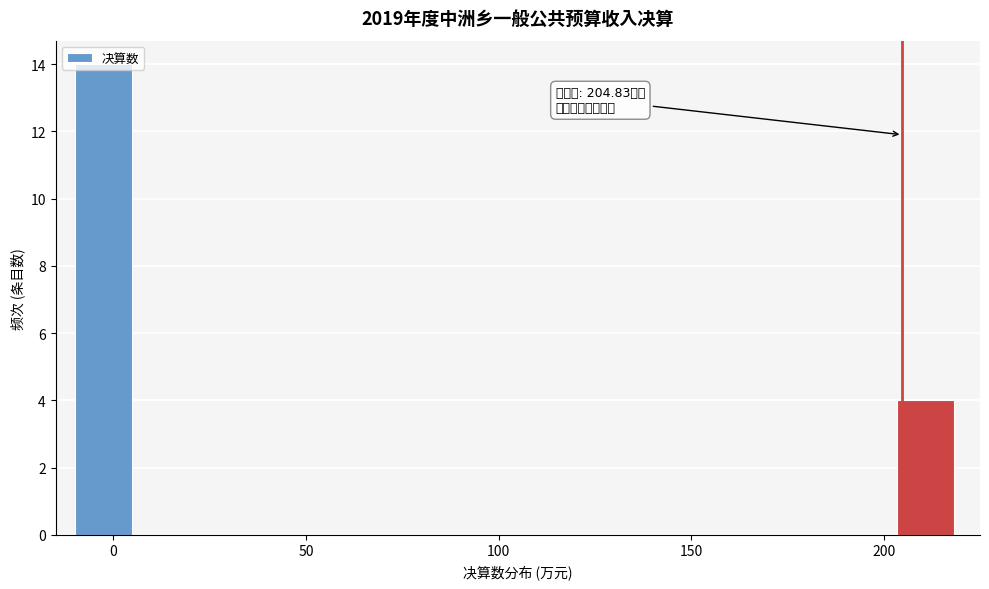

Read against the x-axis, roughly where is the centre of the tallest bar?

-5